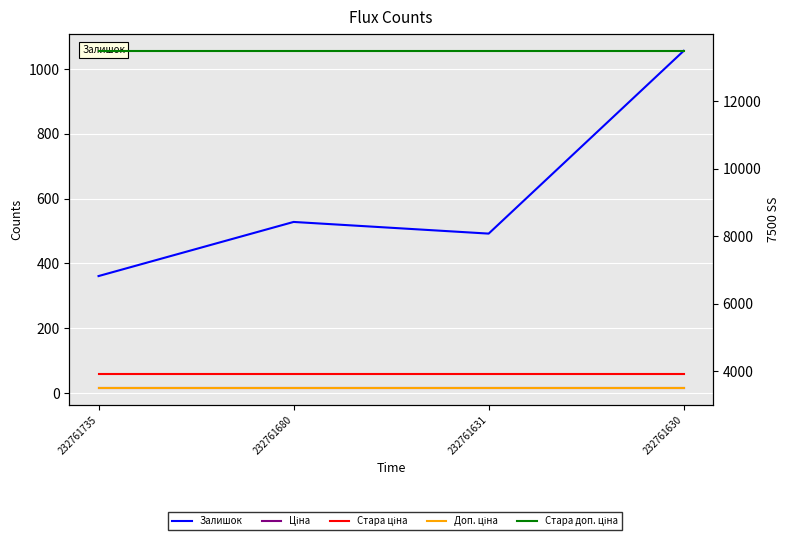

True or false: Доп. ціна and Залишок cross at least once.

False